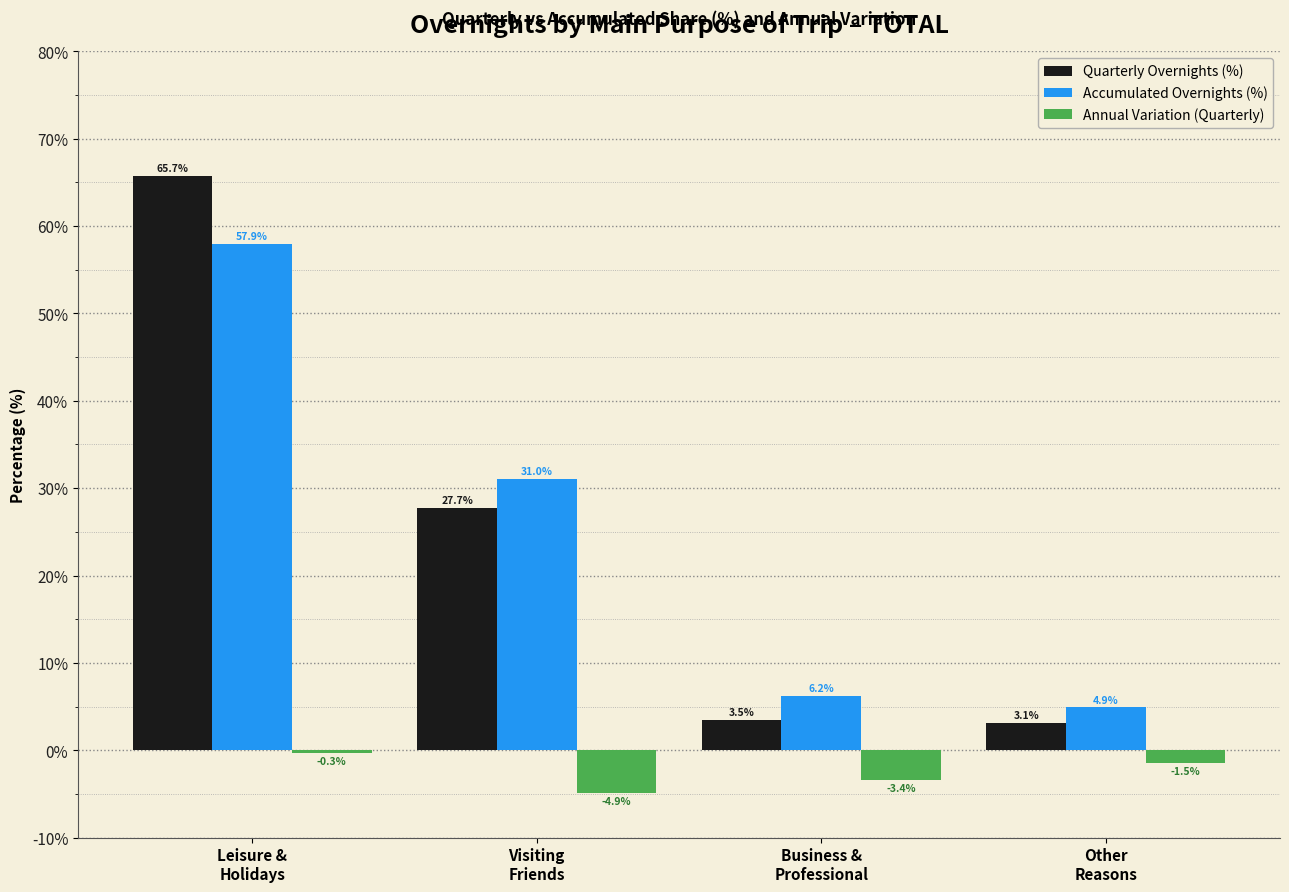

Reading left to right, what are all the values shown in this chart?

Quarterly Overnights (%): 65.7	27.7	3.5	3.1
Accumulated Overnights (%): 57.9	31.0	6.2	4.9
Annual Variation (Quarterly): -0.3	-4.9	-3.4	-1.5